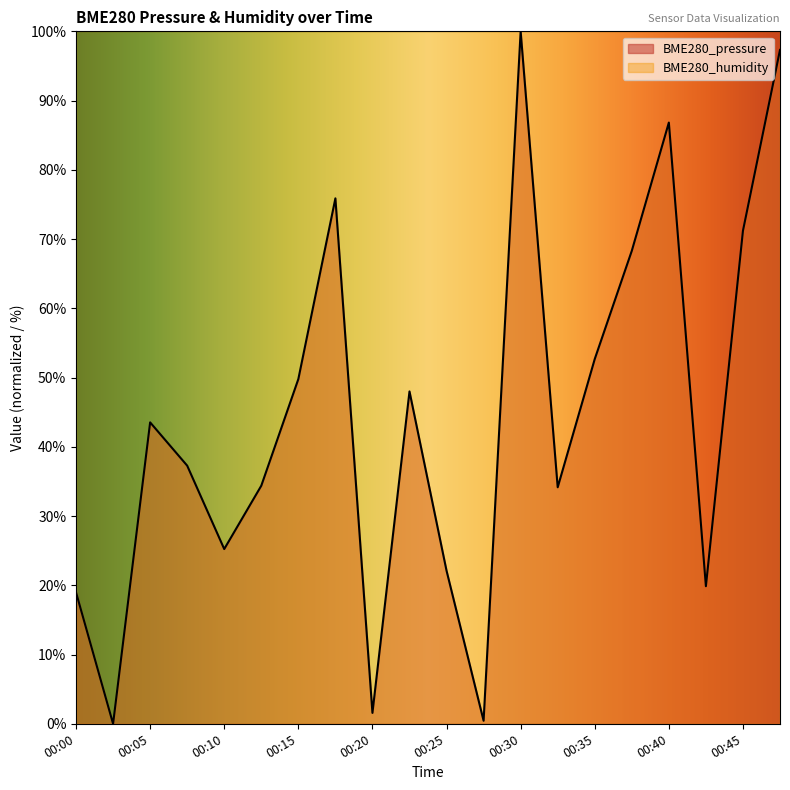

How many lines are shown in the chart?

2